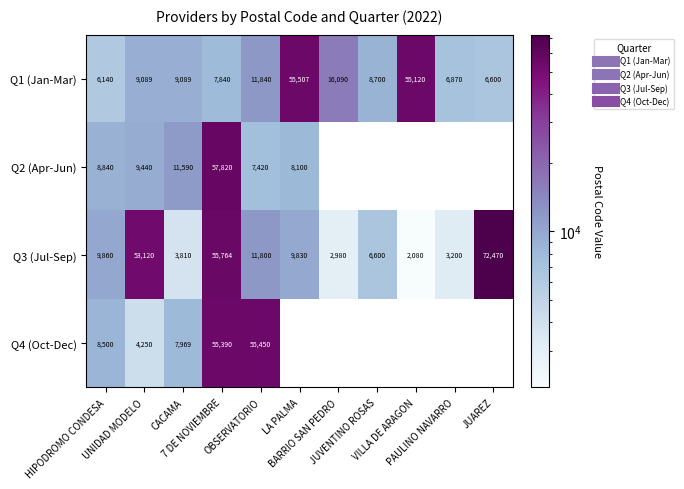

Is it true that Q3 (Jul-Sep) equals 4531.5 at PAULINO NAVARRO?

False